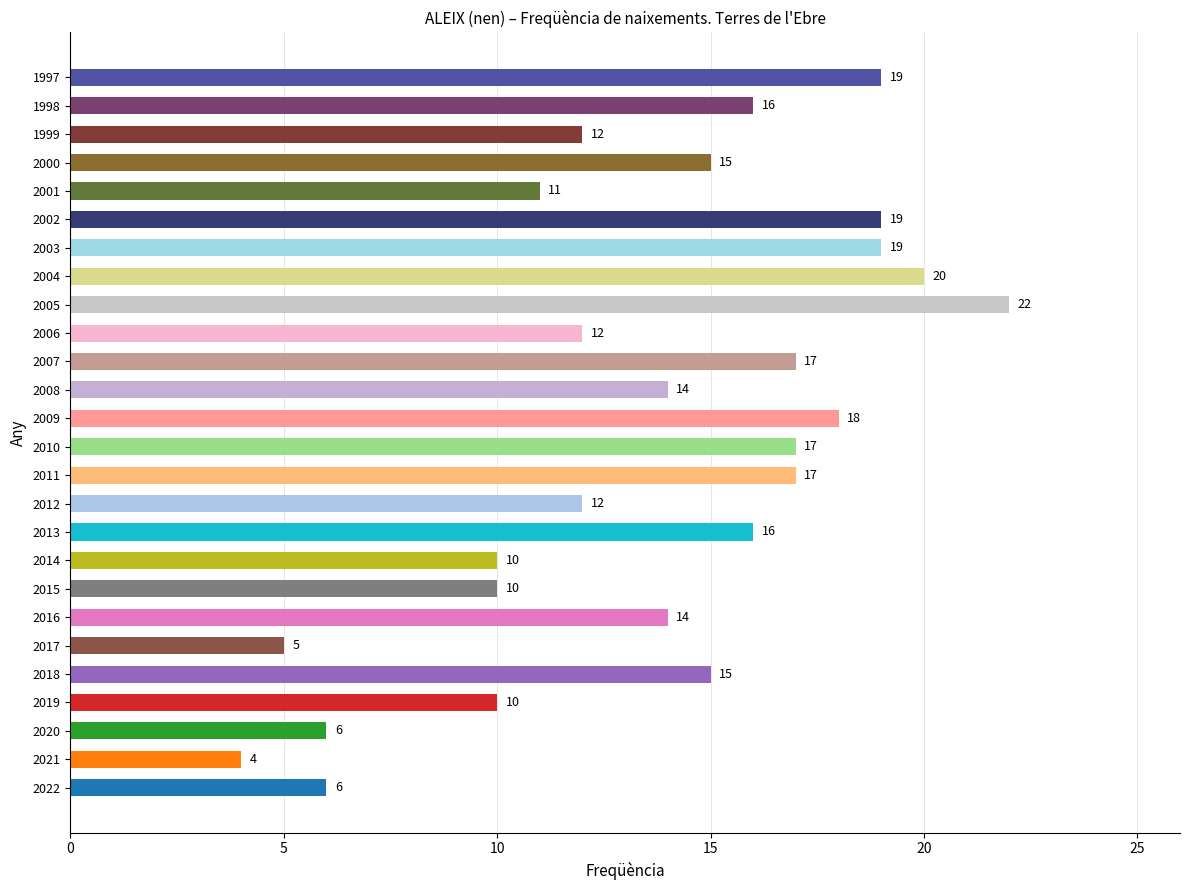

Which category has the highest value across all series?

2005